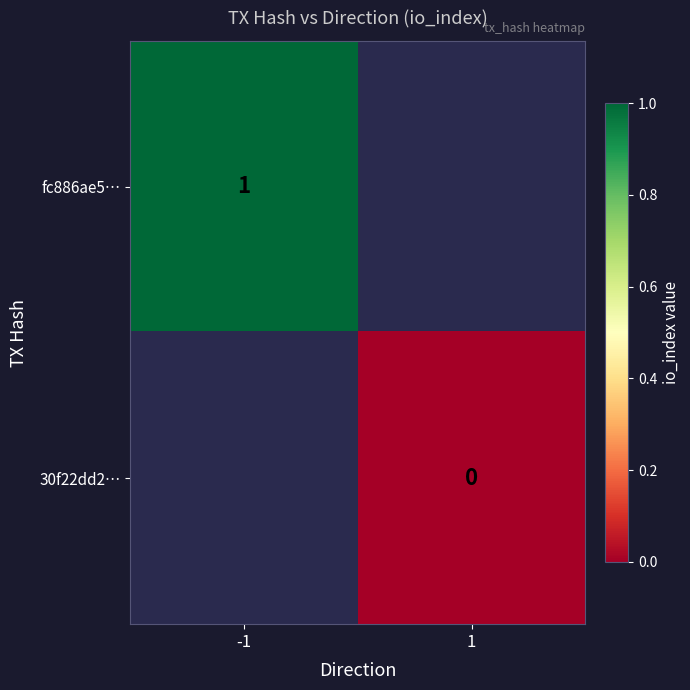

Which label corresponds to the largest value in the chart?

-1